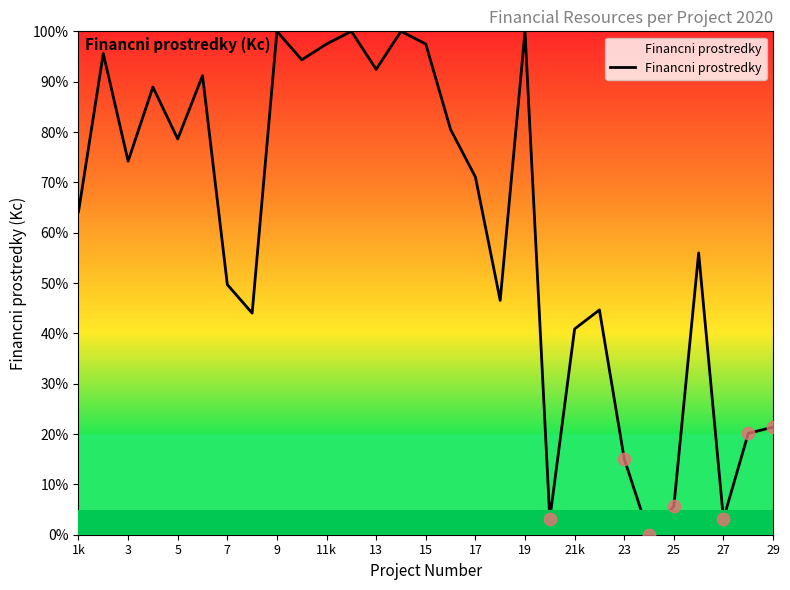

What is the greatest value displayed?

100.0